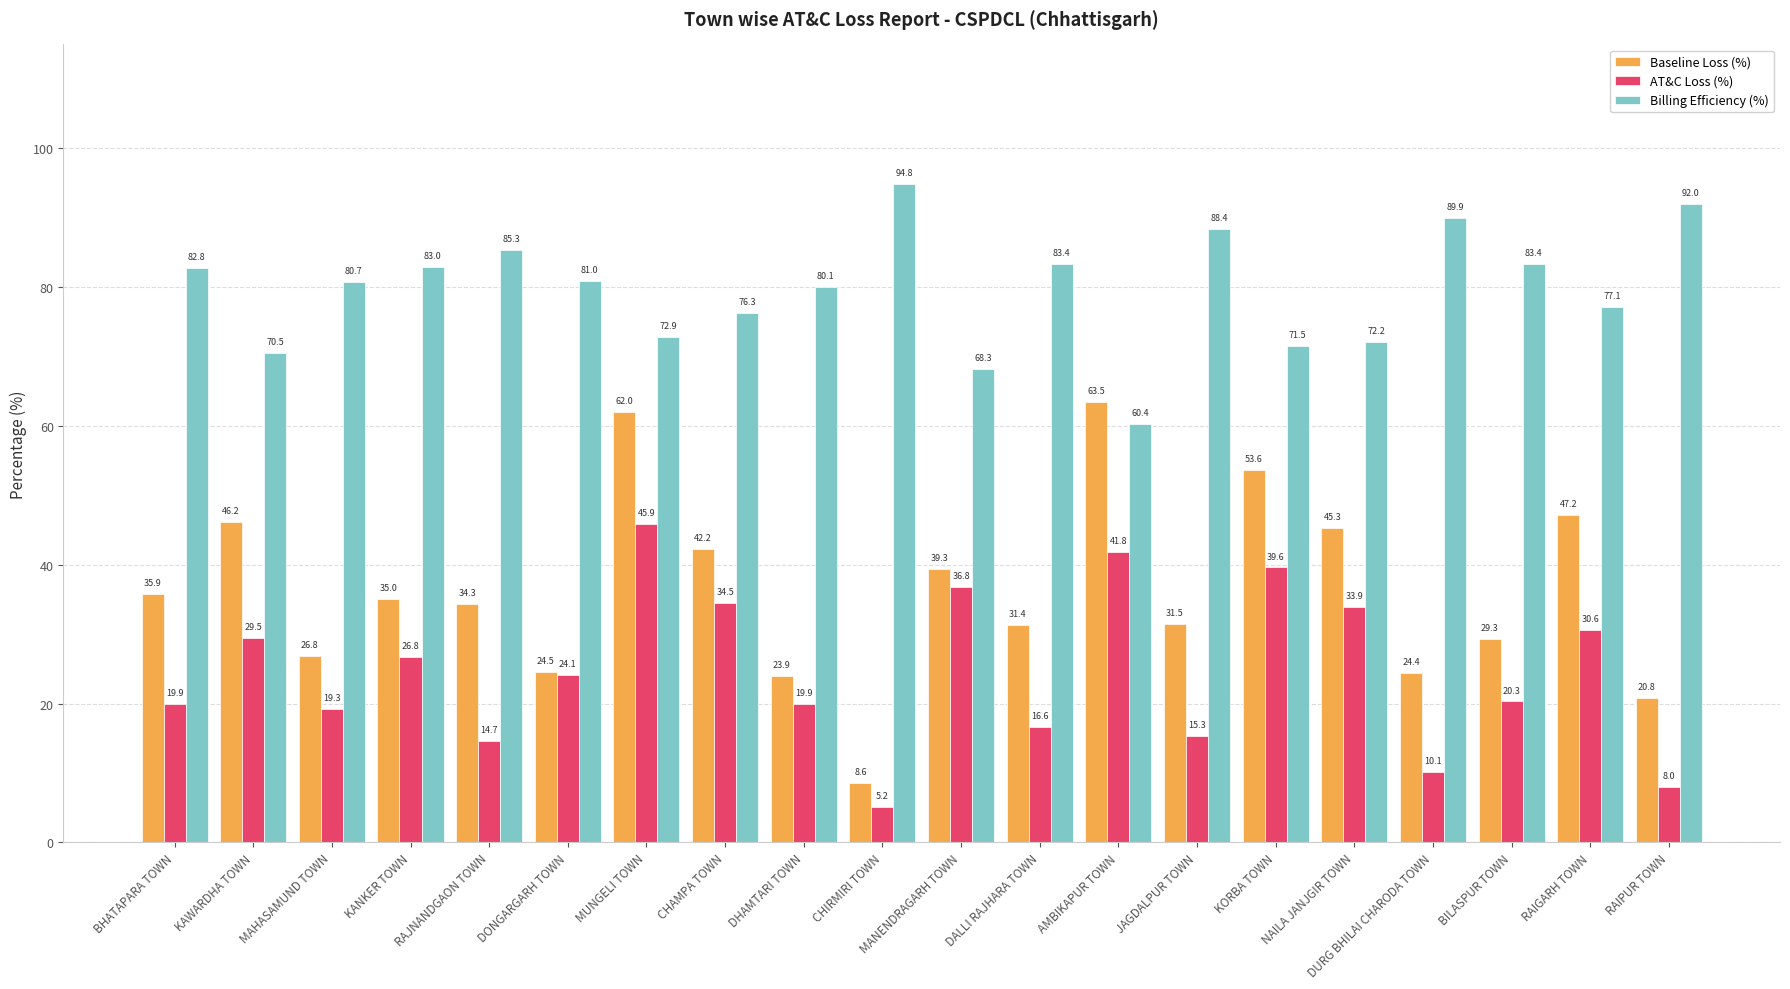

Between MANENDRAGARH TOWN and JAGDALPUR TOWN, which series saw the biggest shift?

AT&C Loss (%)